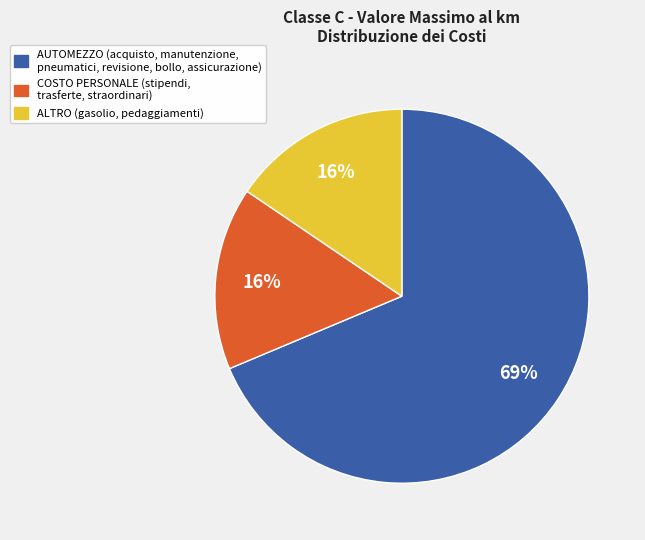

To the nearest percent, what is the average slice percentage?

33%